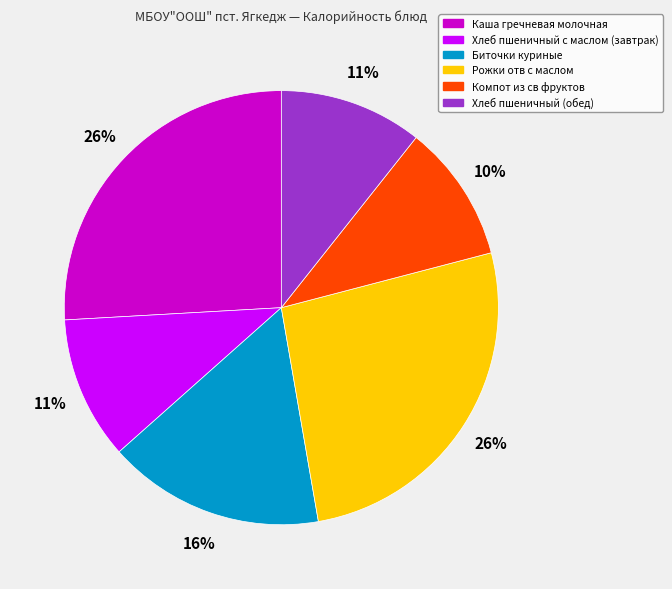

Is the sum of Хлеб пшеничный с маслом (завтрак) and Биточки куриные greater than half?

No